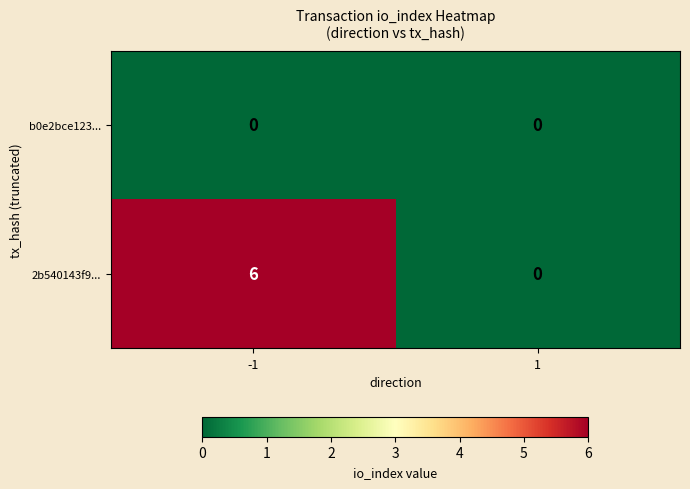

Rank the series at -1 from highest to lowest value.

2b540143f9..., b0e2bce123...